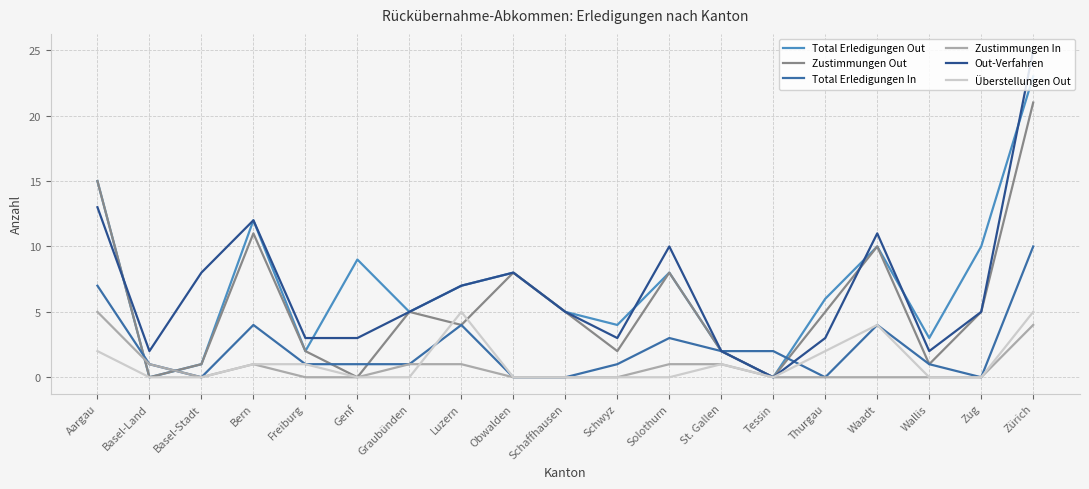

True or false: Zustimmungen Out has a value of 7 at Zug.

False